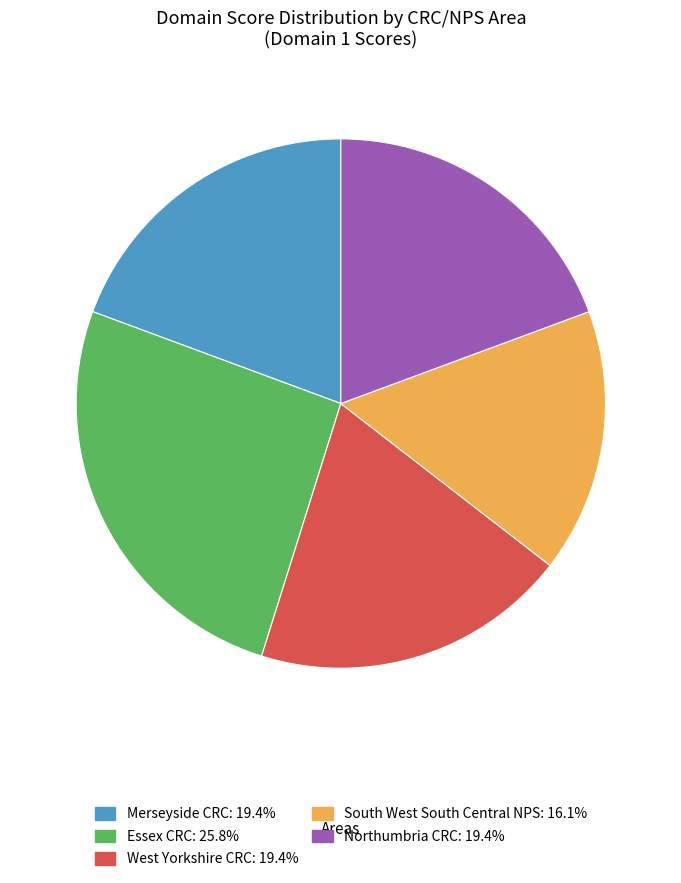

The Essex CRC slice represents 26% of the pie. True or false?

True